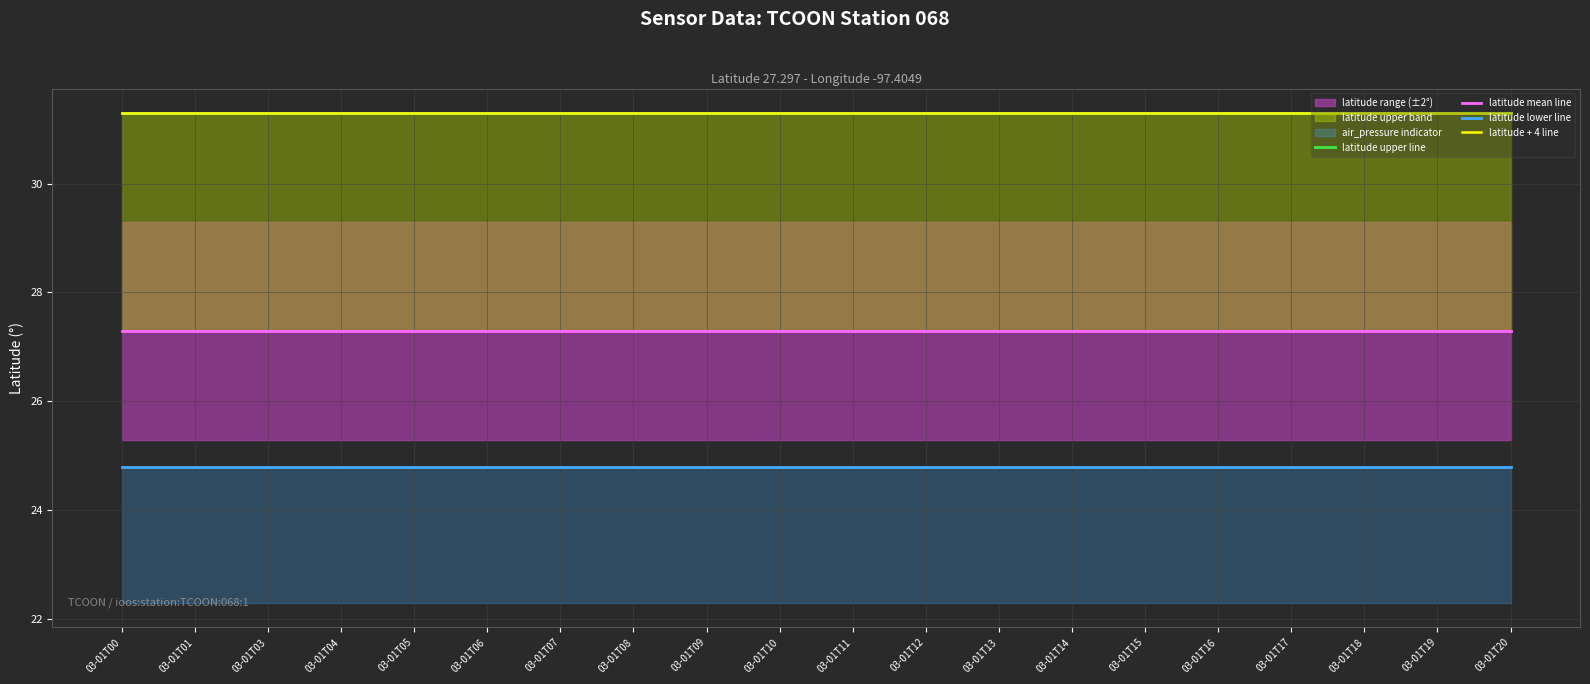

Is the value of latitude mean line at 03-01T06 greater than the value of latitude + 4 line at 03-01T13?

No